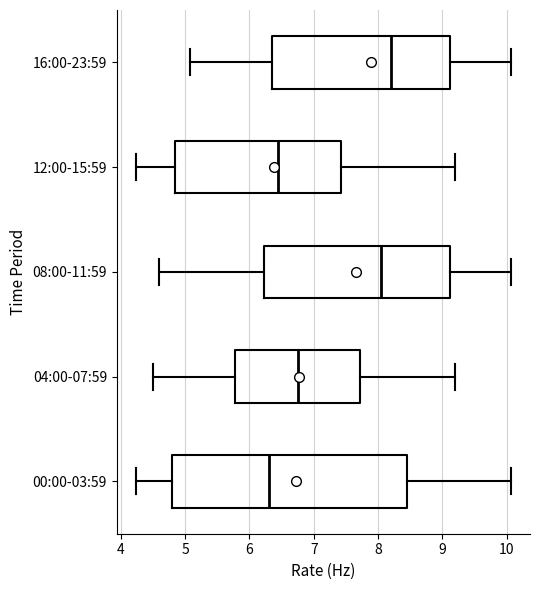

Where does the median line of the box for 00:00-03:59 sit on the x-axis? The values are not printed on the chart, so give them approximately, as read against the axis.

6.3